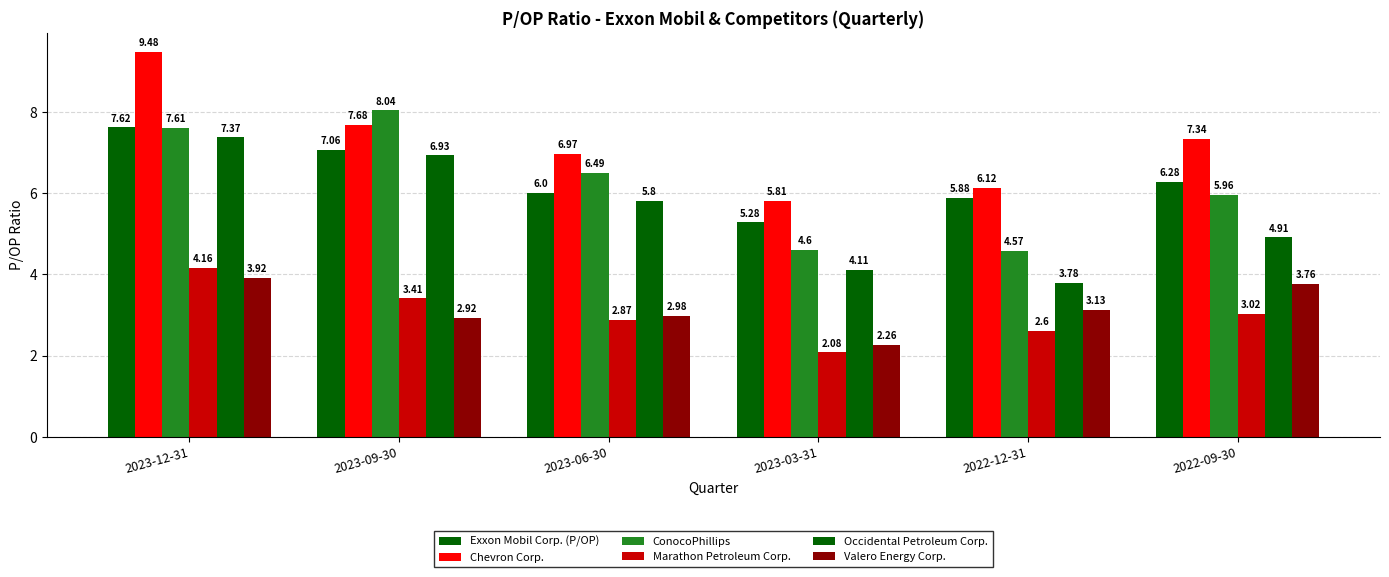

Which label corresponds to the smallest value in the chart?

2023-03-31